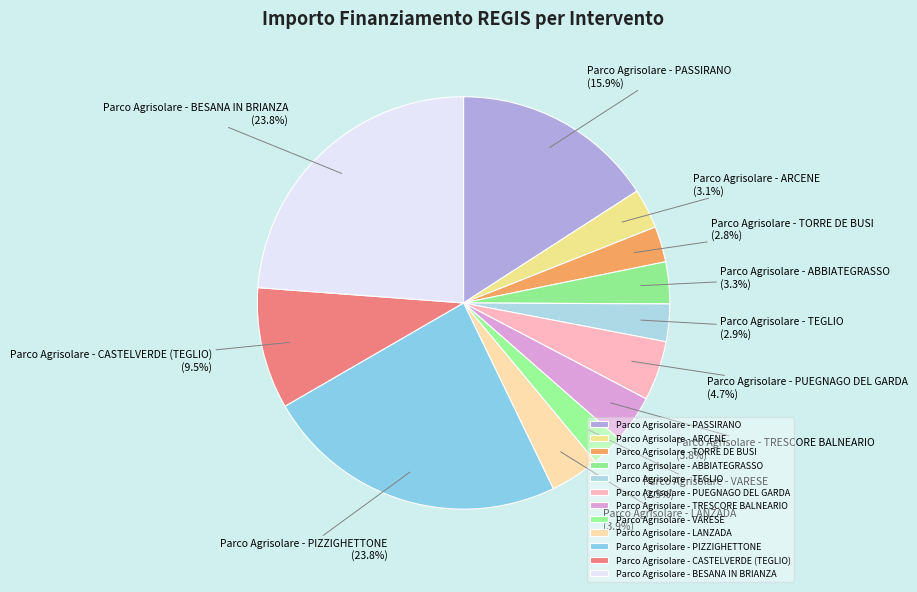

Is it true that Parco Agrisolare - ARCENE is 8% of the pie?

False